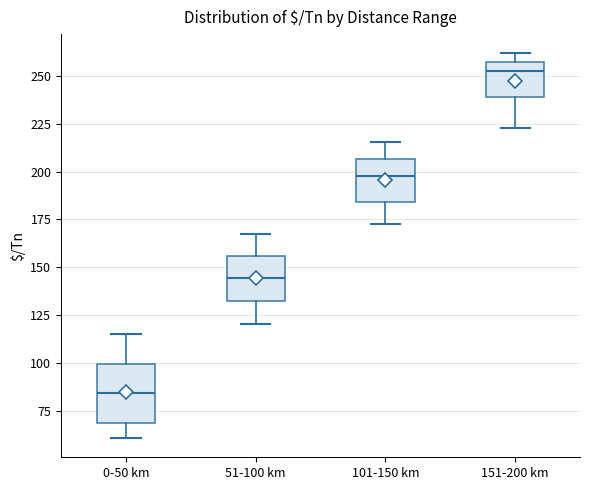

Where is the upper edge of the box for 51-100 km on the y-axis? The values are not printed on the chart, so give them approximately, as read against the axis.

155